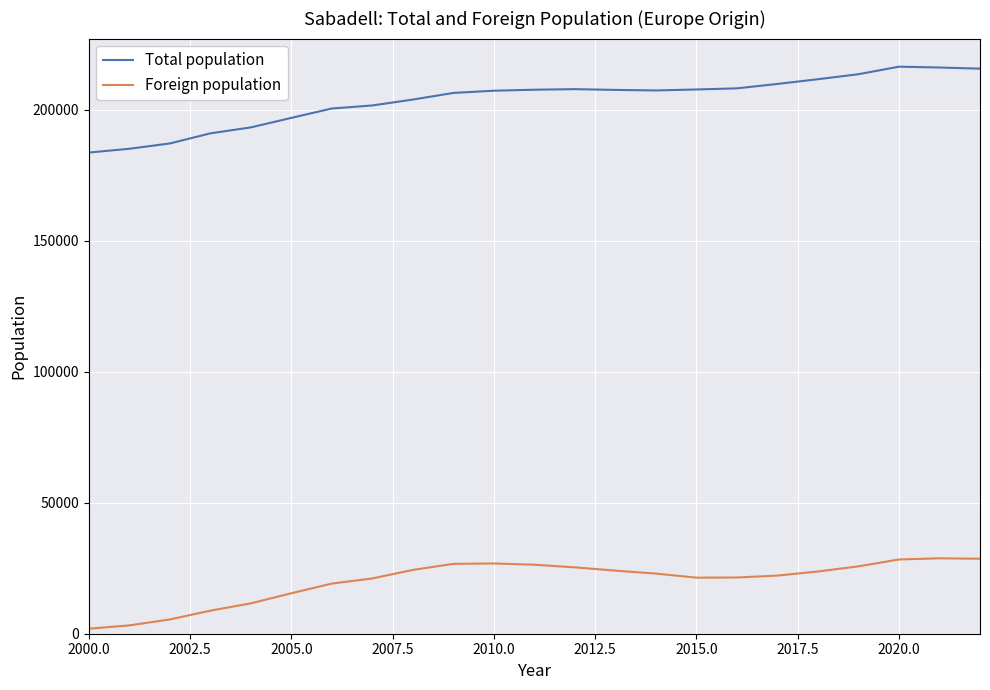

What is the greatest value displayed?

216520